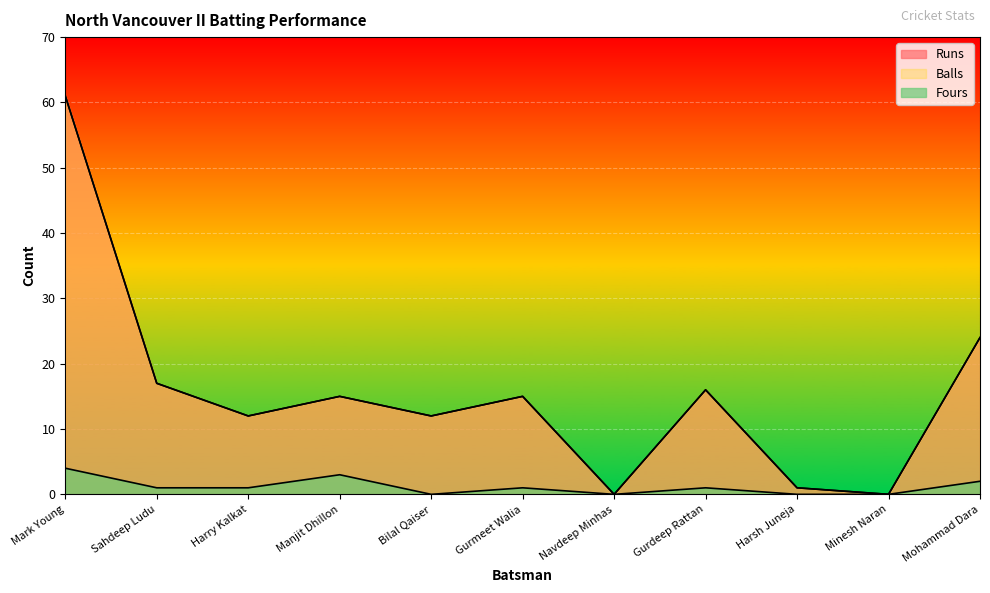

True or false: Balls has more than 2 interior local peaks.

True